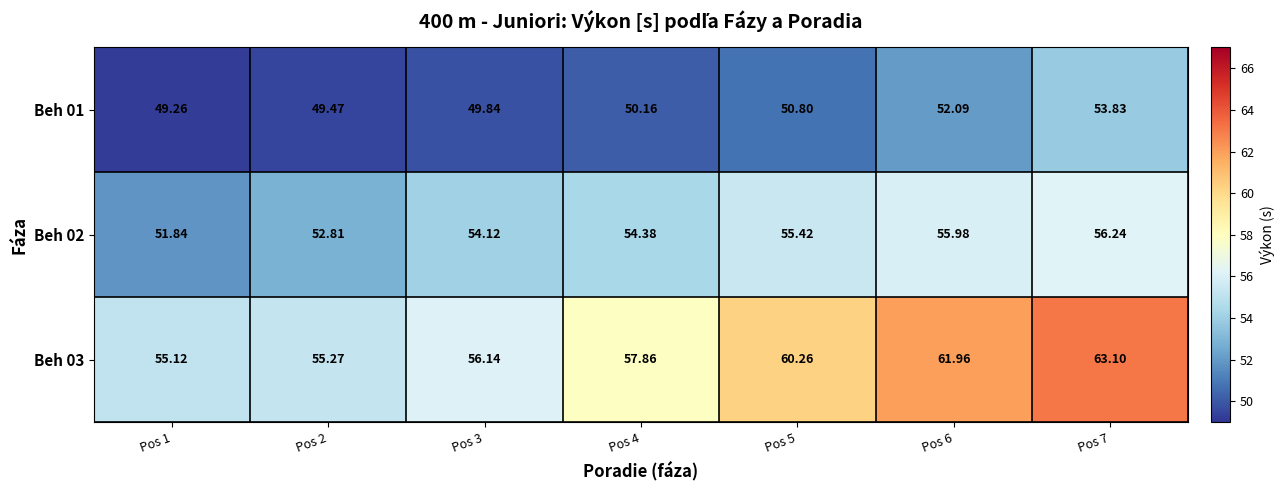

Is the value of Beh 03 at Pos 1 greater than the value of Beh 01 at Pos 6?

Yes